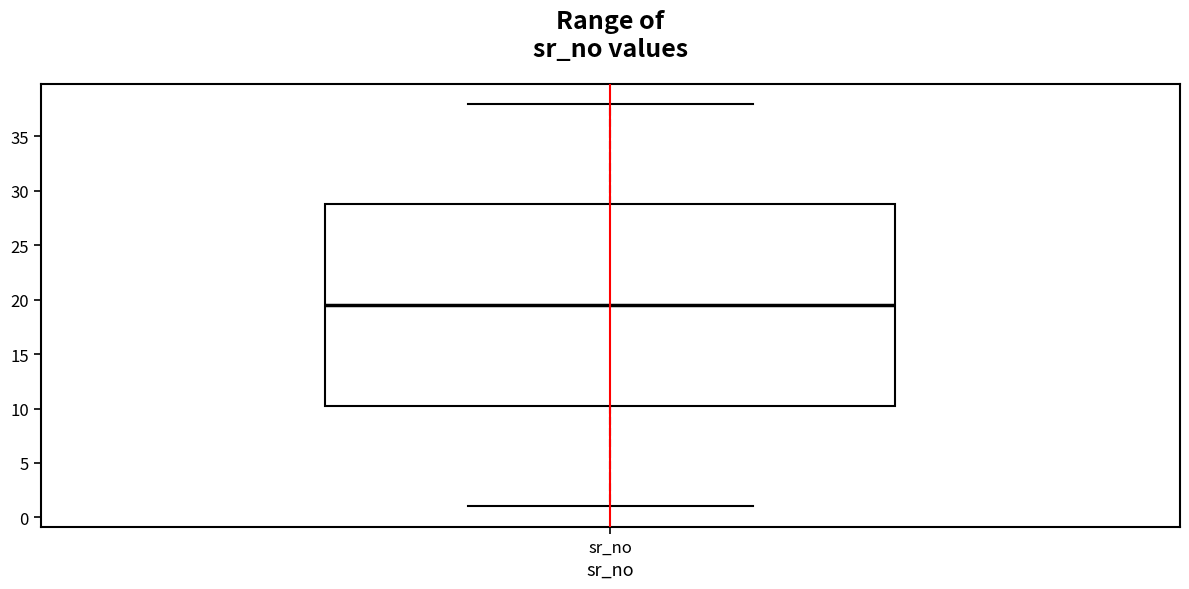

Transcribe this box plot: give where the median line is, the range the box spans, and where the two whiskers end, as read against the y-axis. The values are not printed on the chart, so give them approximately, as read against the axis.

median 19.5, box 10.5 to 29.0, whiskers 1.0 to 38.0